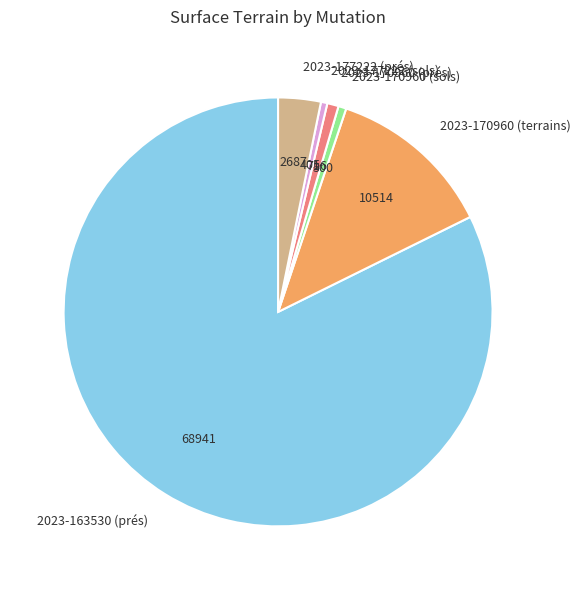

Combined, do 2023-163530 (prés) and 2023-170960 (terrains) account for over 50%?

Yes